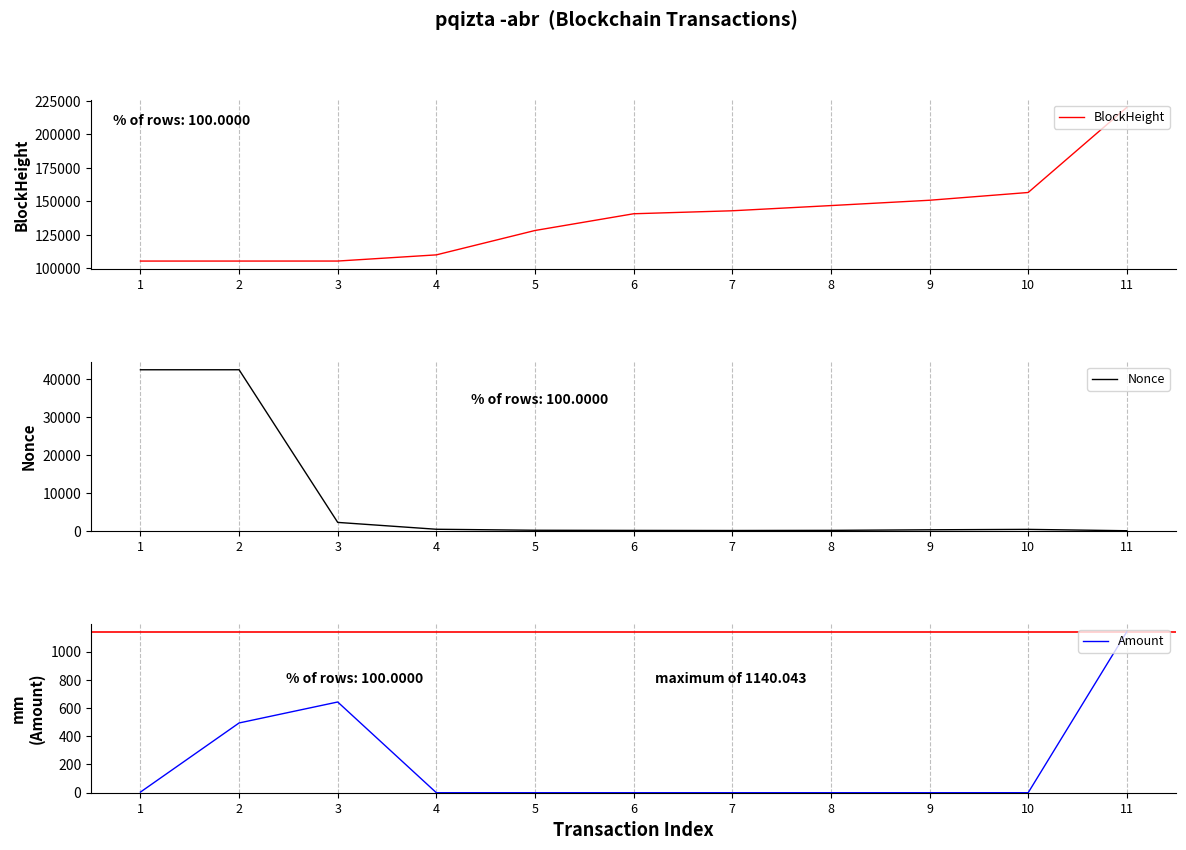

At which category is the sum across all series the highest?

11